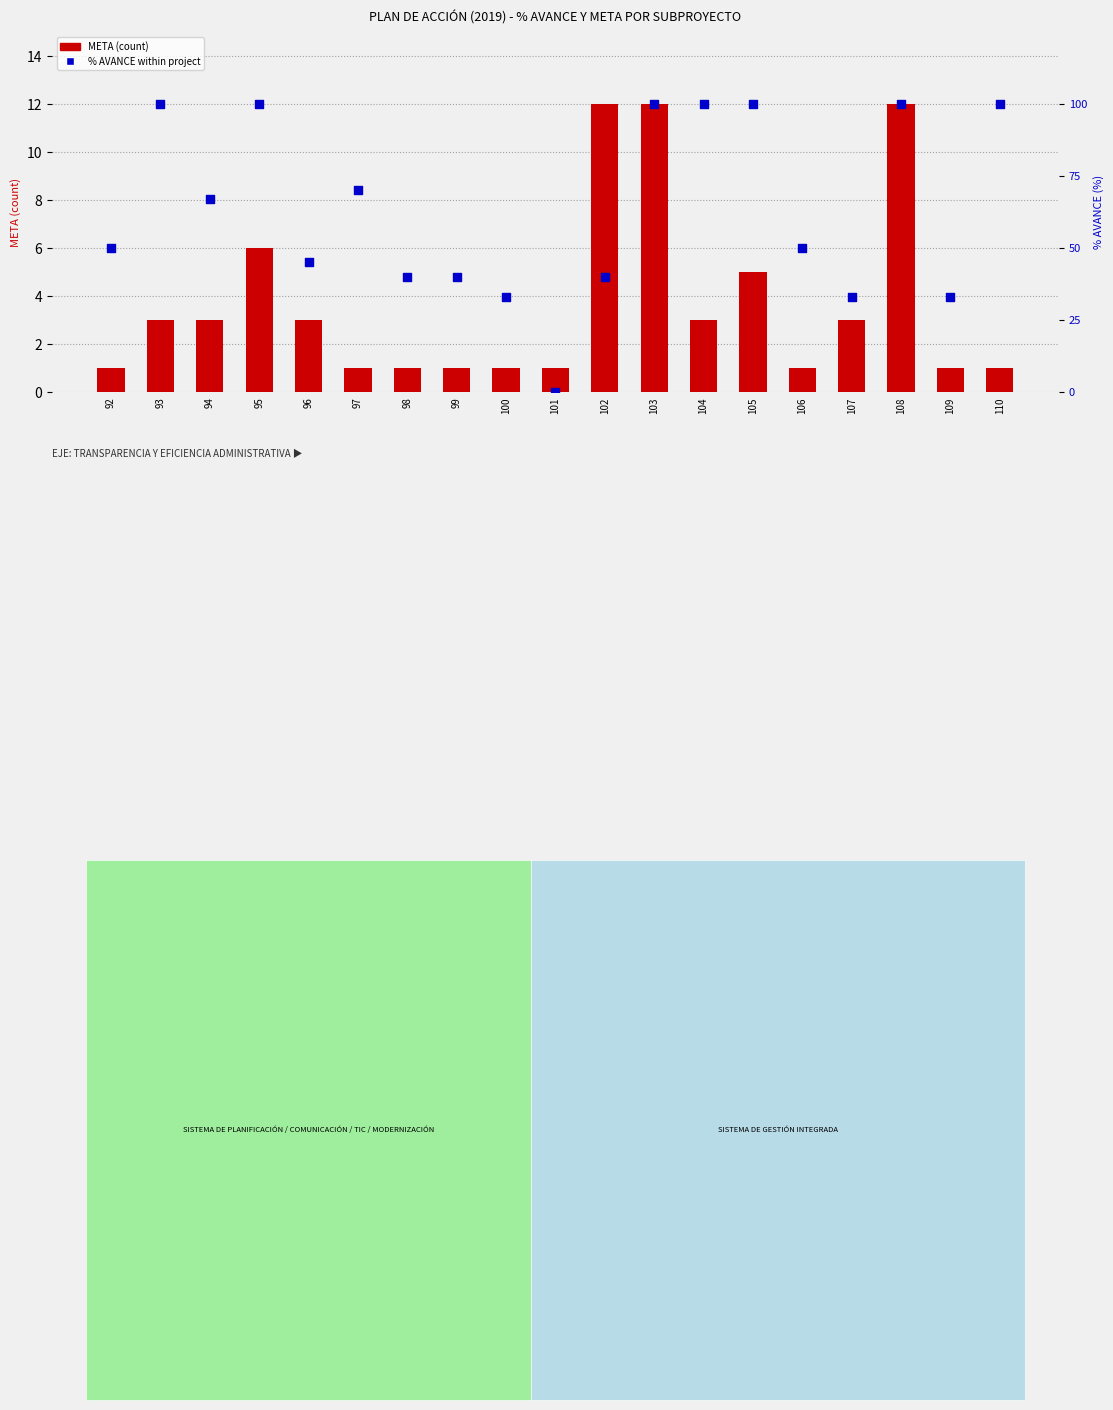

What are all the series names shown in the legend?

META (count), % AVANCE within project